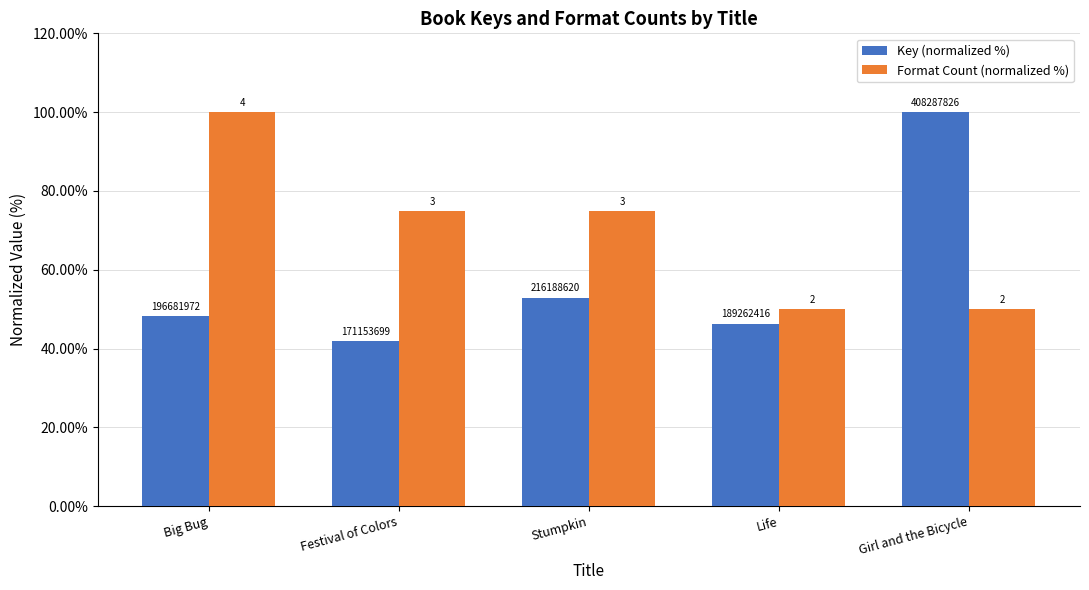

How many groups of bars are there?

5